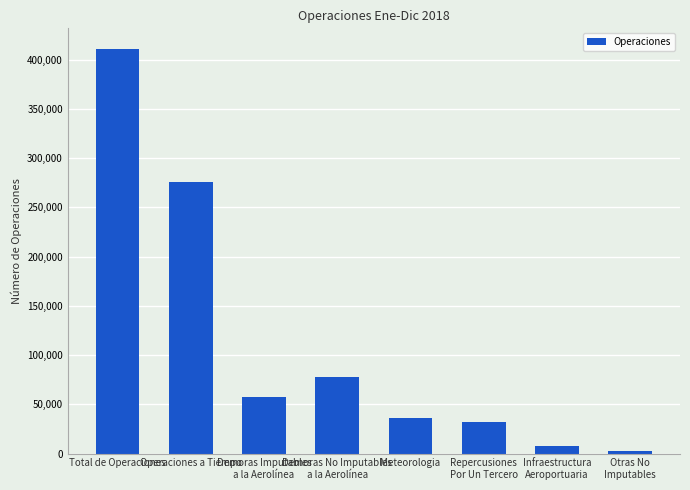

Which has a higher value, Demoras Imputables
a la Aerolínea or Meteorologia?

Demoras Imputables
a la Aerolínea